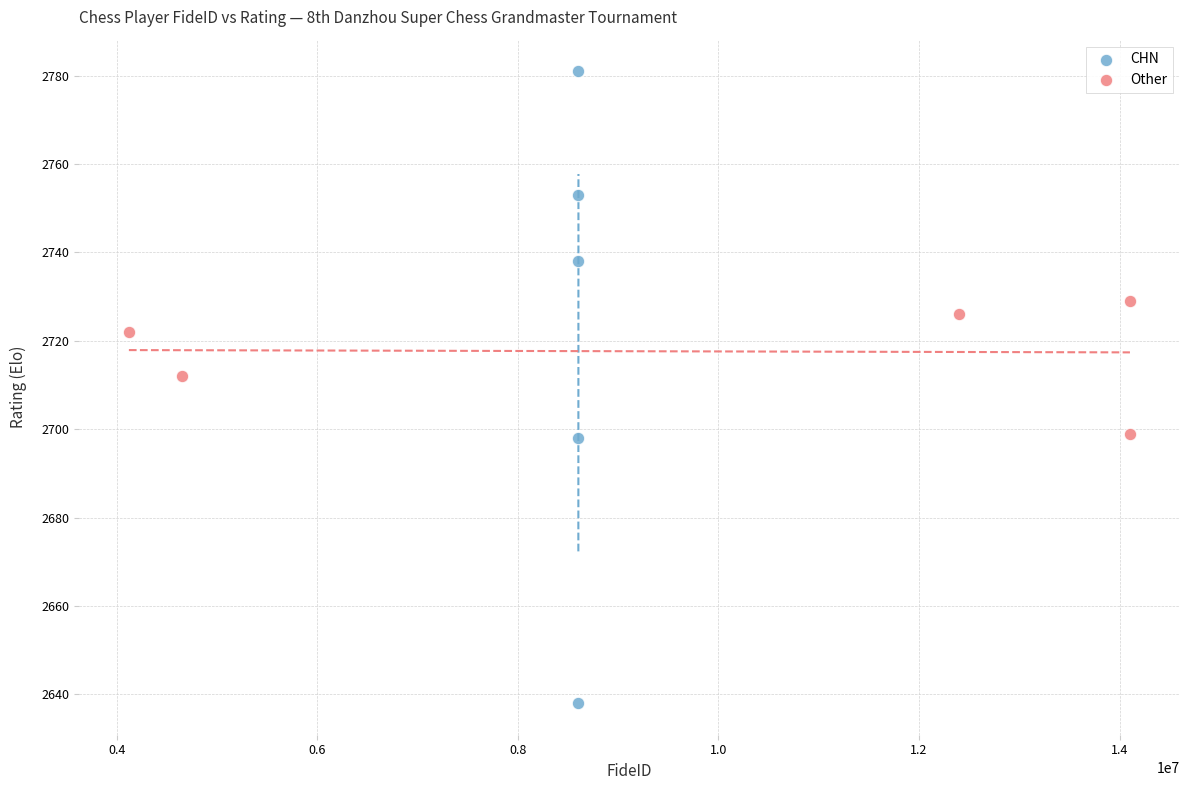

Which series has the largest Y range (max minus min)?

CHN